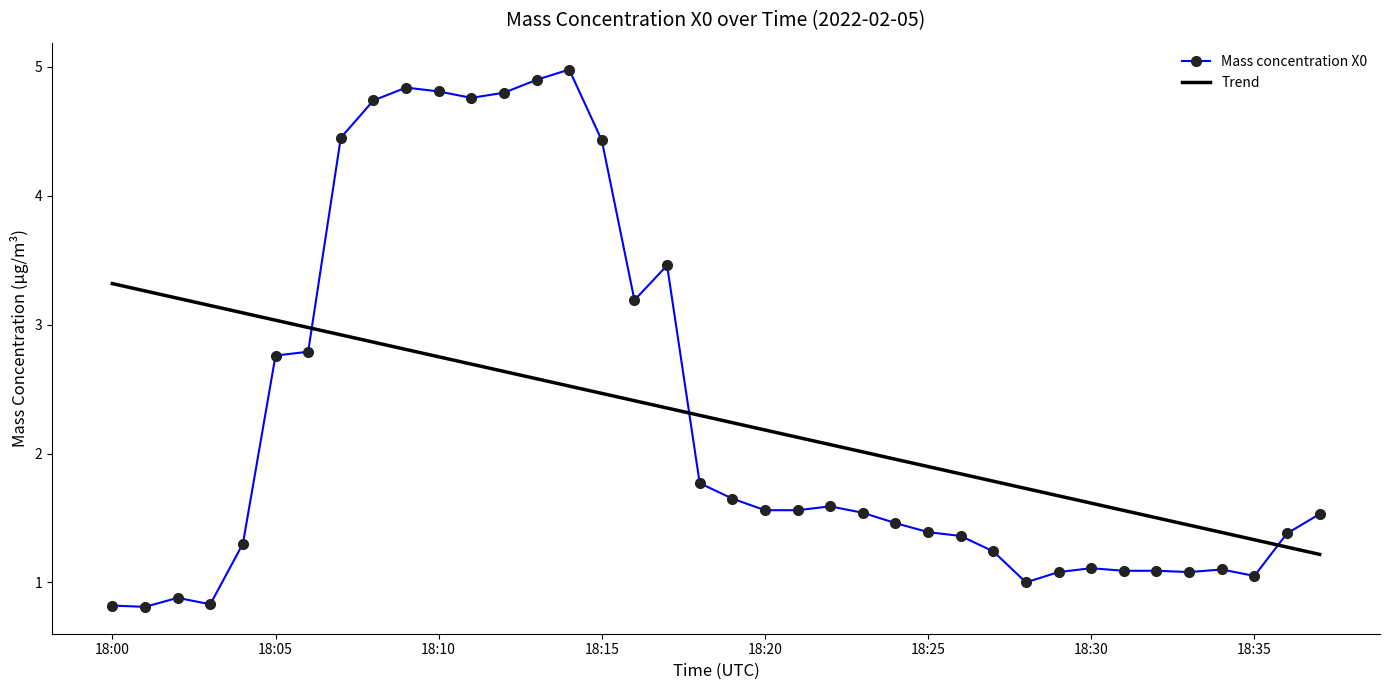

Which series has the largest range (max minus min)?

Mass concentration X0